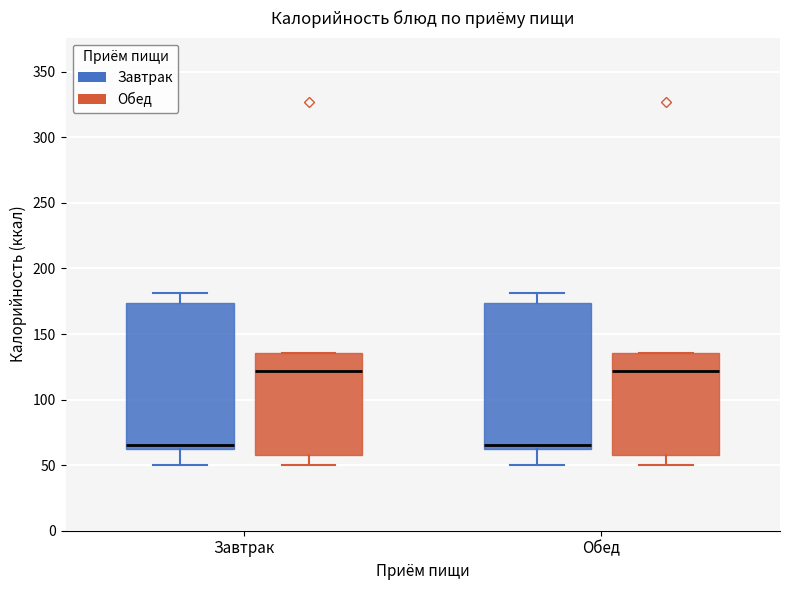

Where does the median line of the box for Завтрак (Завтрак) sit on the y-axis? The values are not printed on the chart, so give them approximately, as read against the axis.

65